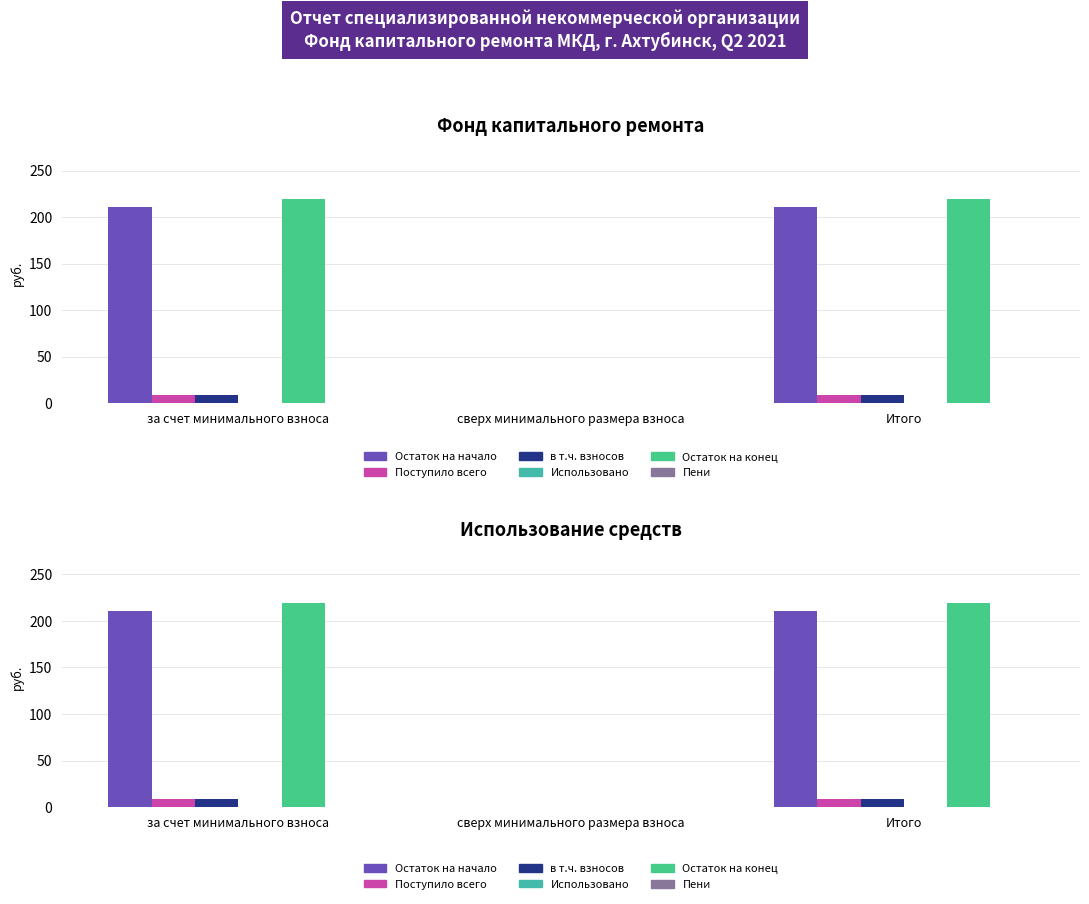

What is the total value across all series at Итого?

446.8